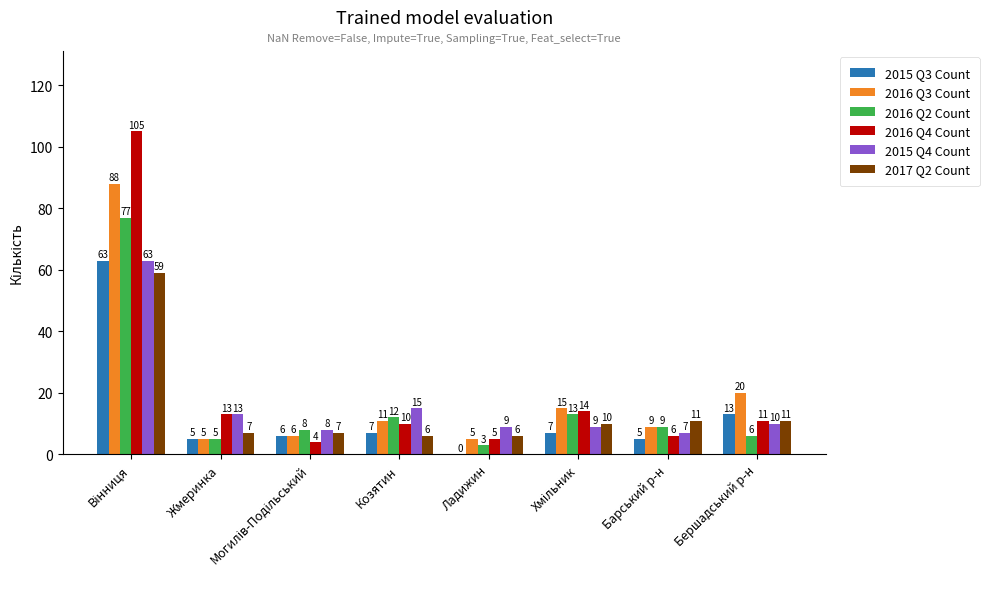

What is the total value across all series at Бершадський р-н?

71